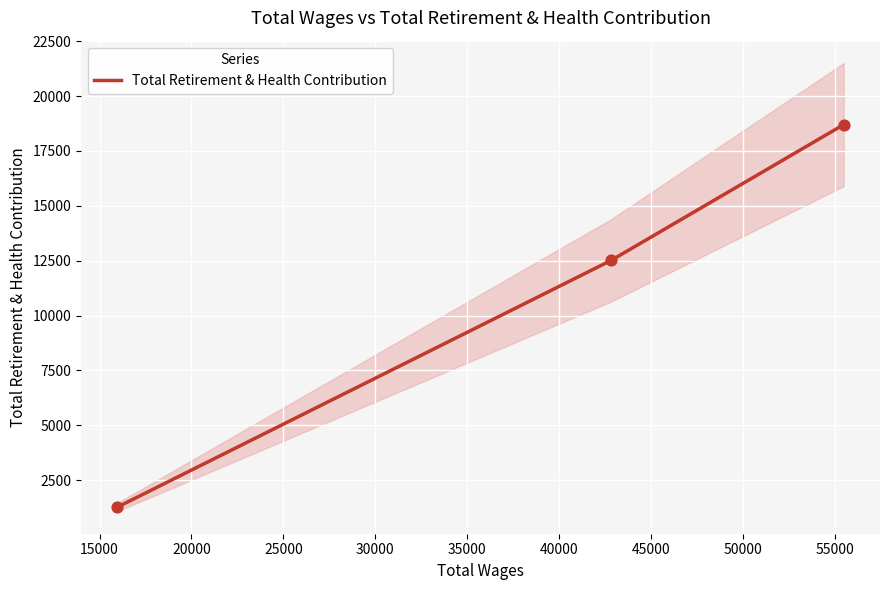

What is the maximum value for Total Retirement & Health Contribution?

18698